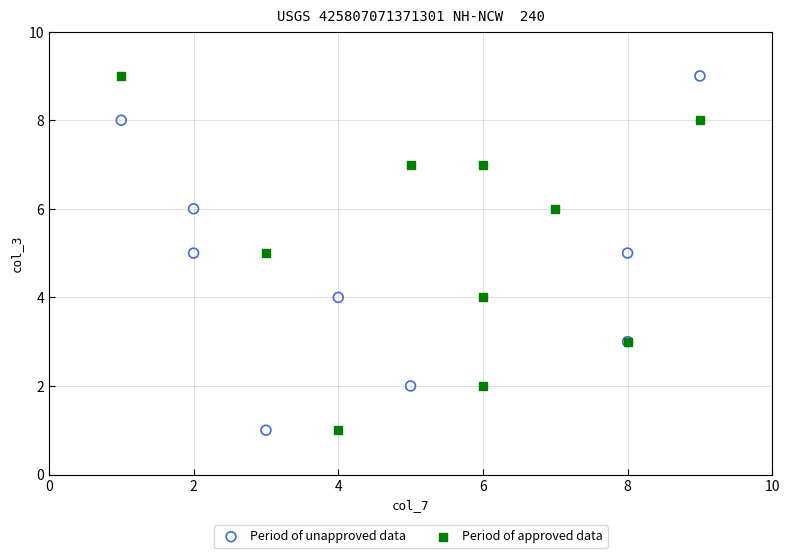

What are all the series names shown in the legend?

Period of unapproved data, Period of approved data